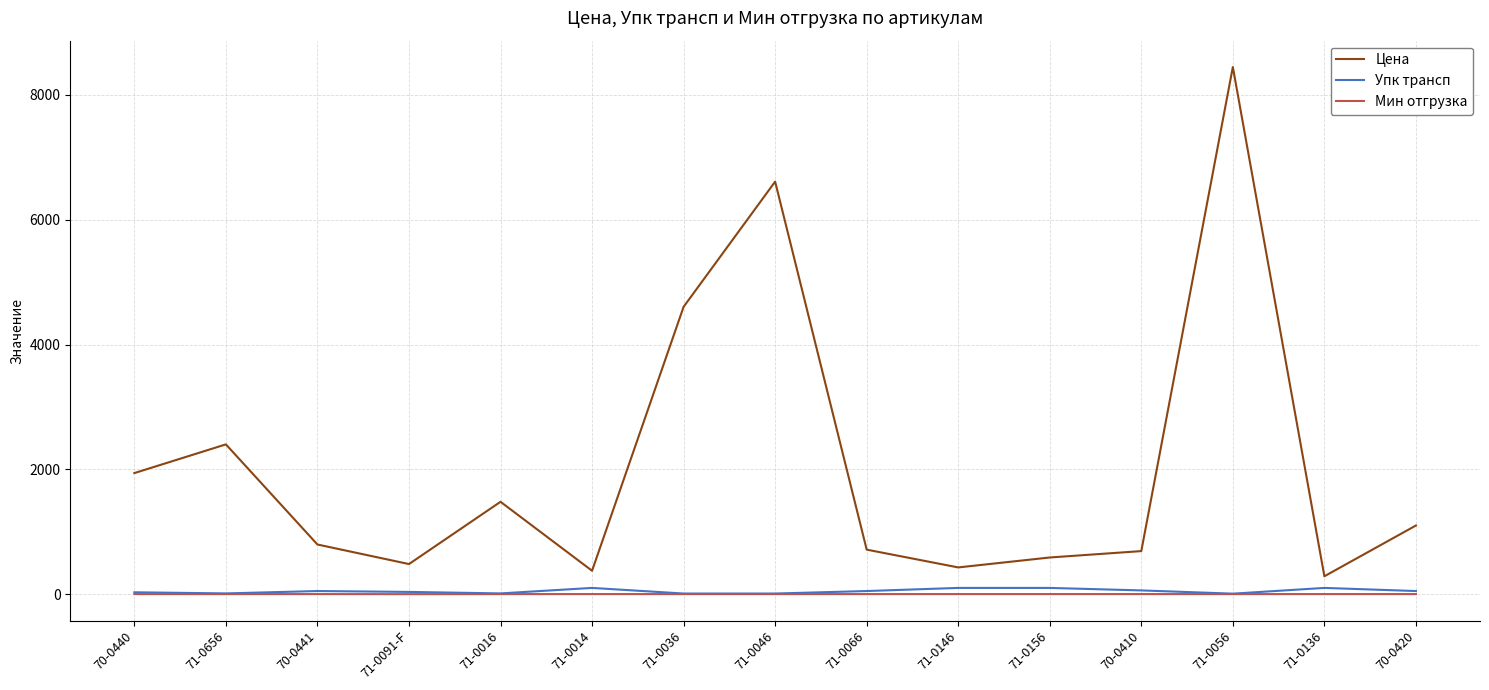

At how many categories does at least one series exceed 7881?

1